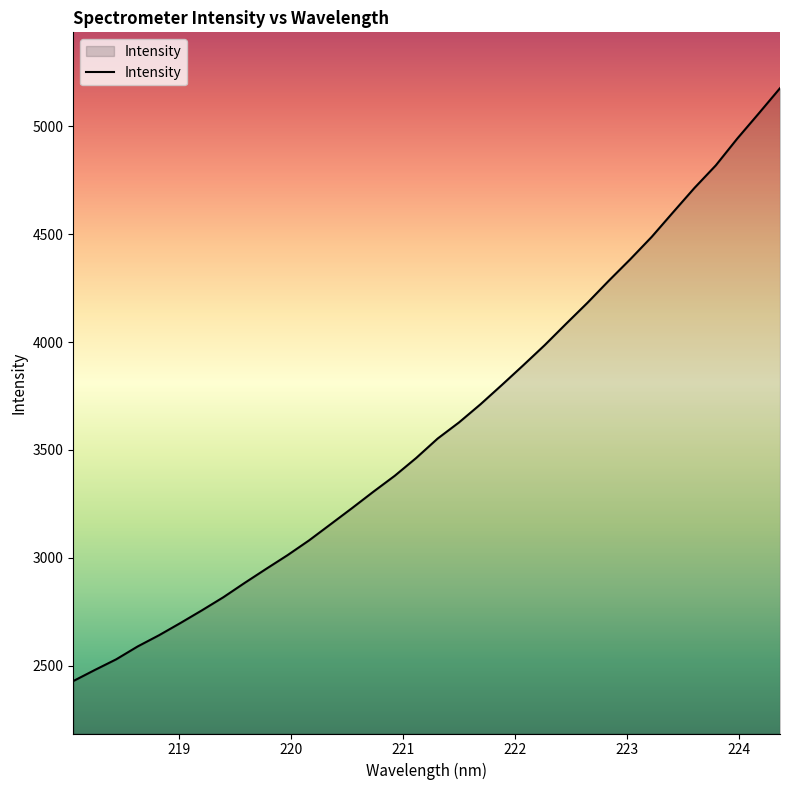

Does the chart have visible grid lines?

No